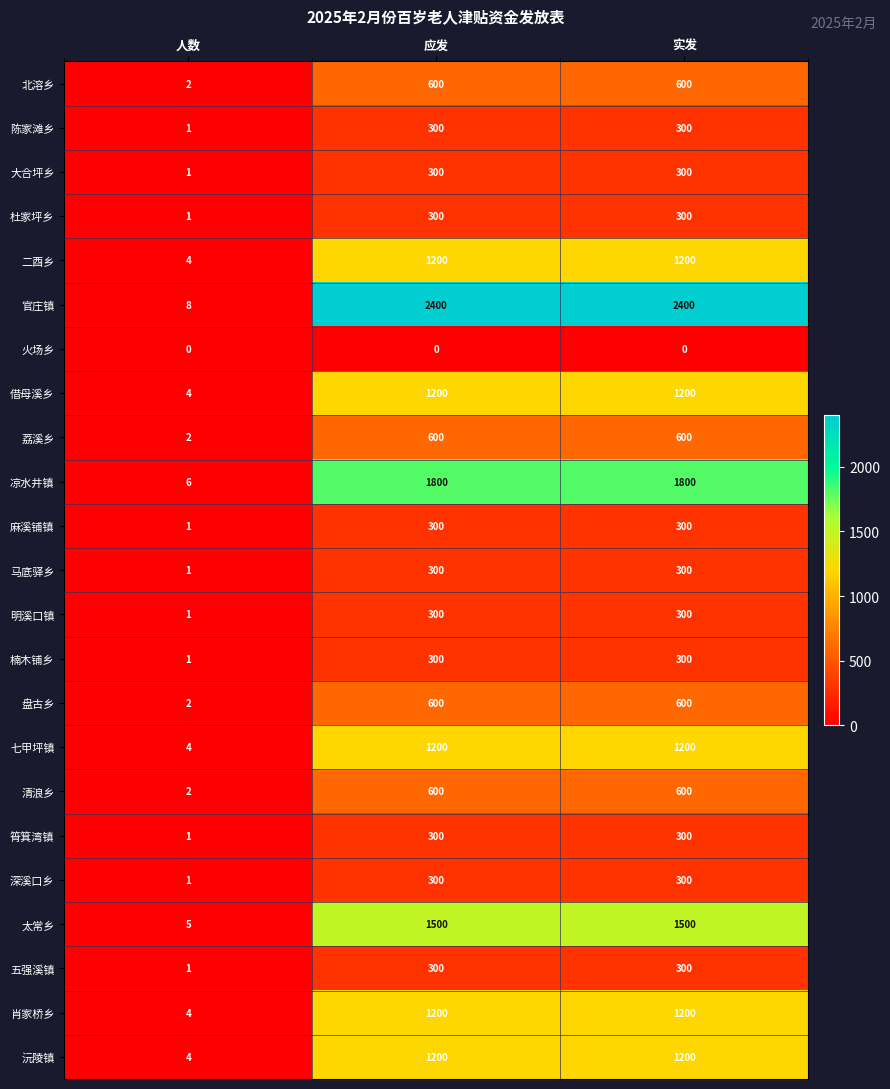

What is the average value of the 清浪乡 series?

401